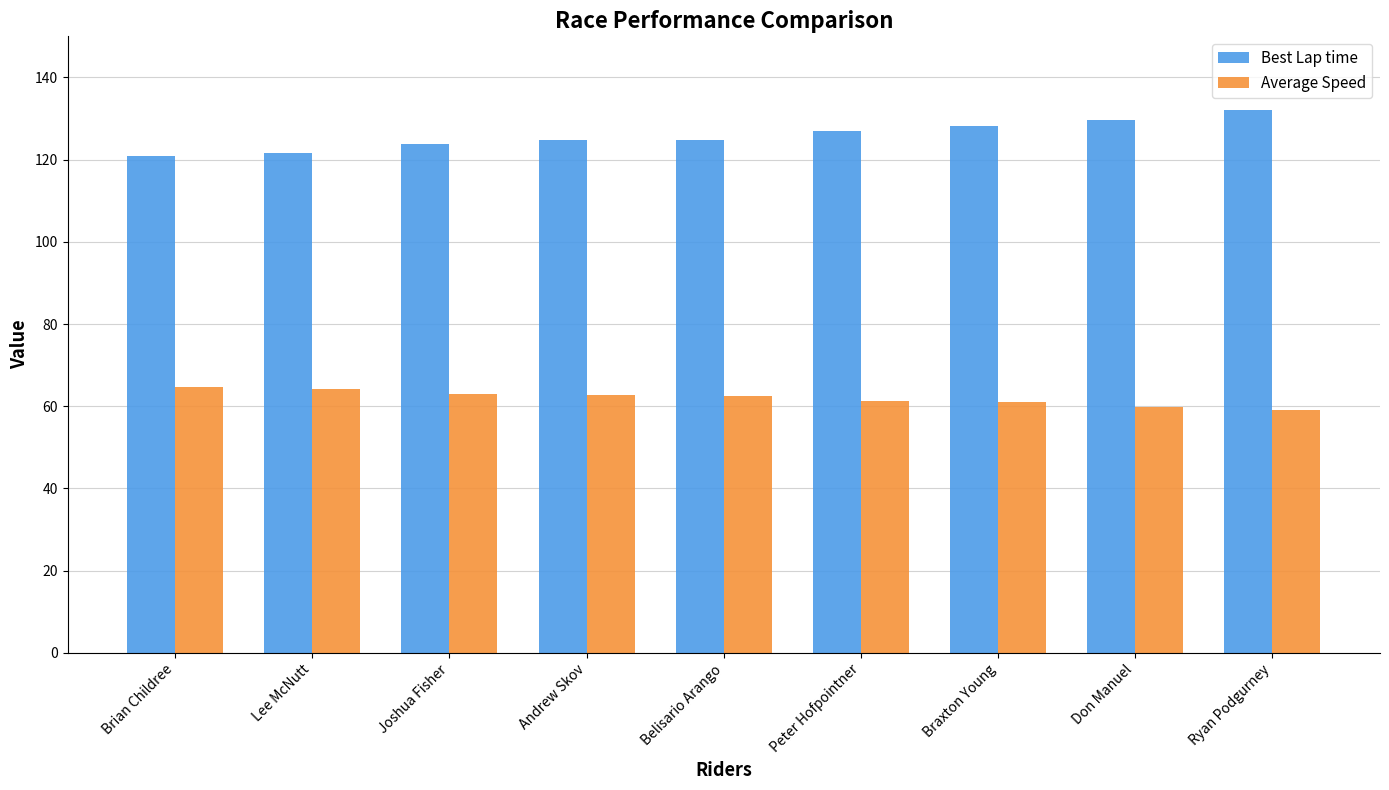

How many distinct data groups are displayed?

2